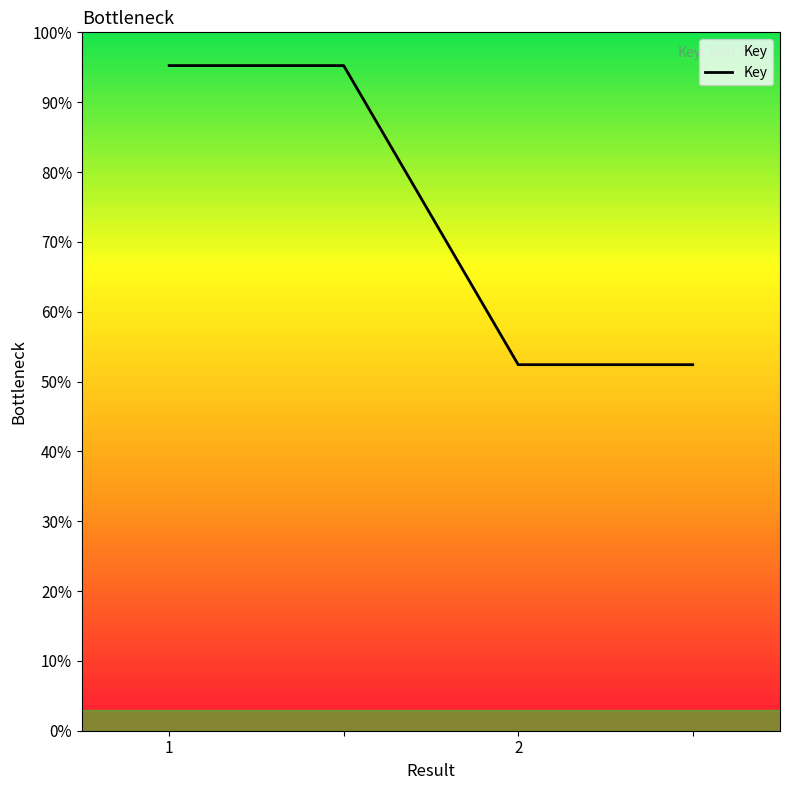

Which category has the lowest value across all series?

2